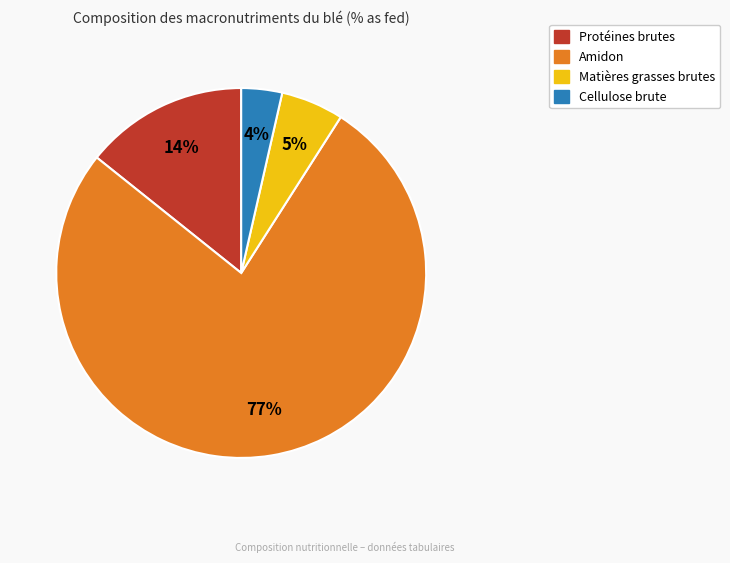

Is the sum of Amidon and Cellulose brute greater than half?

Yes